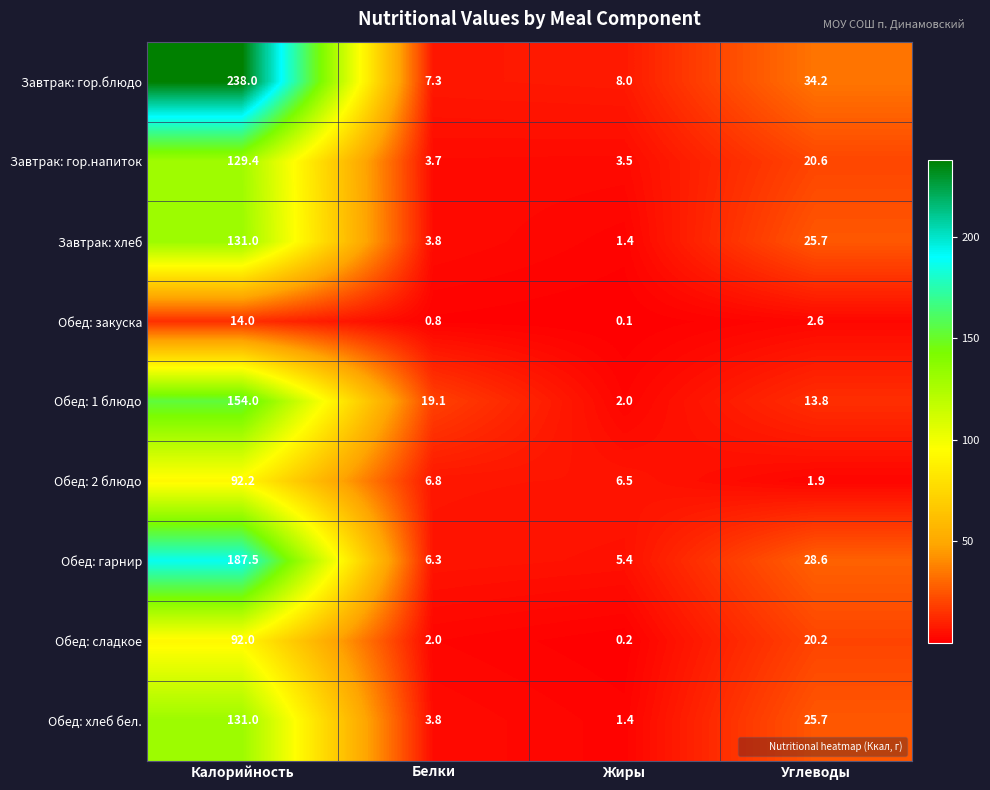

What is the greatest value displayed?

238.0